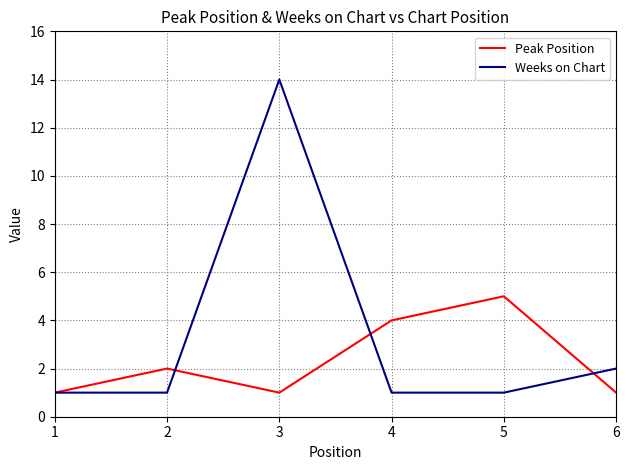

Which series has the widest spread of values?

Weeks on Chart